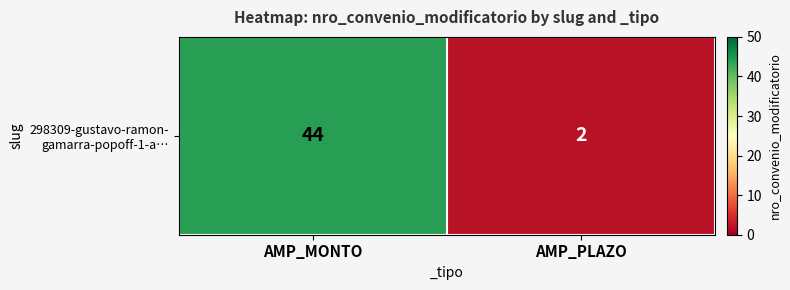

Reading right to left, transcribe all the data shown in this chart.

2	44